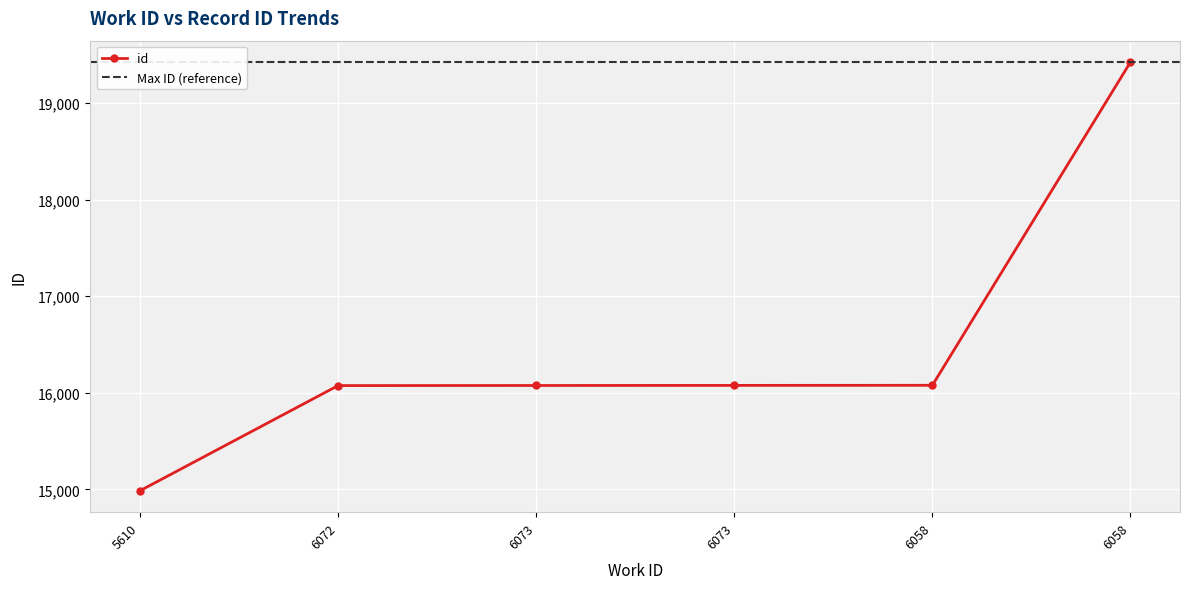

The chart shows a value of 16076 at 6073. True or false?

True